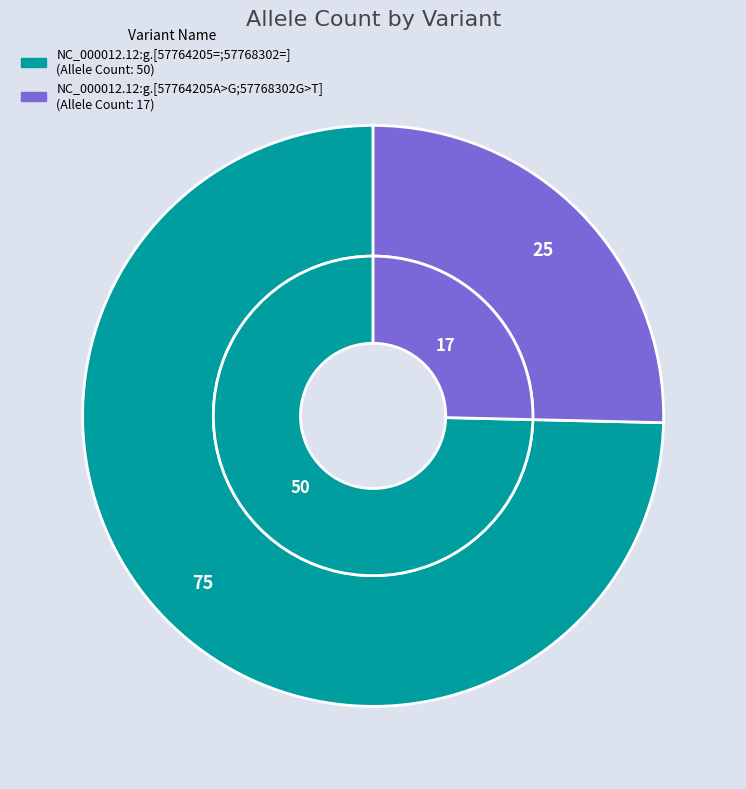

The NC_000012.12:g.[57764205A>G;57768302G>T] slice represents 25% of the pie. True or false?

True